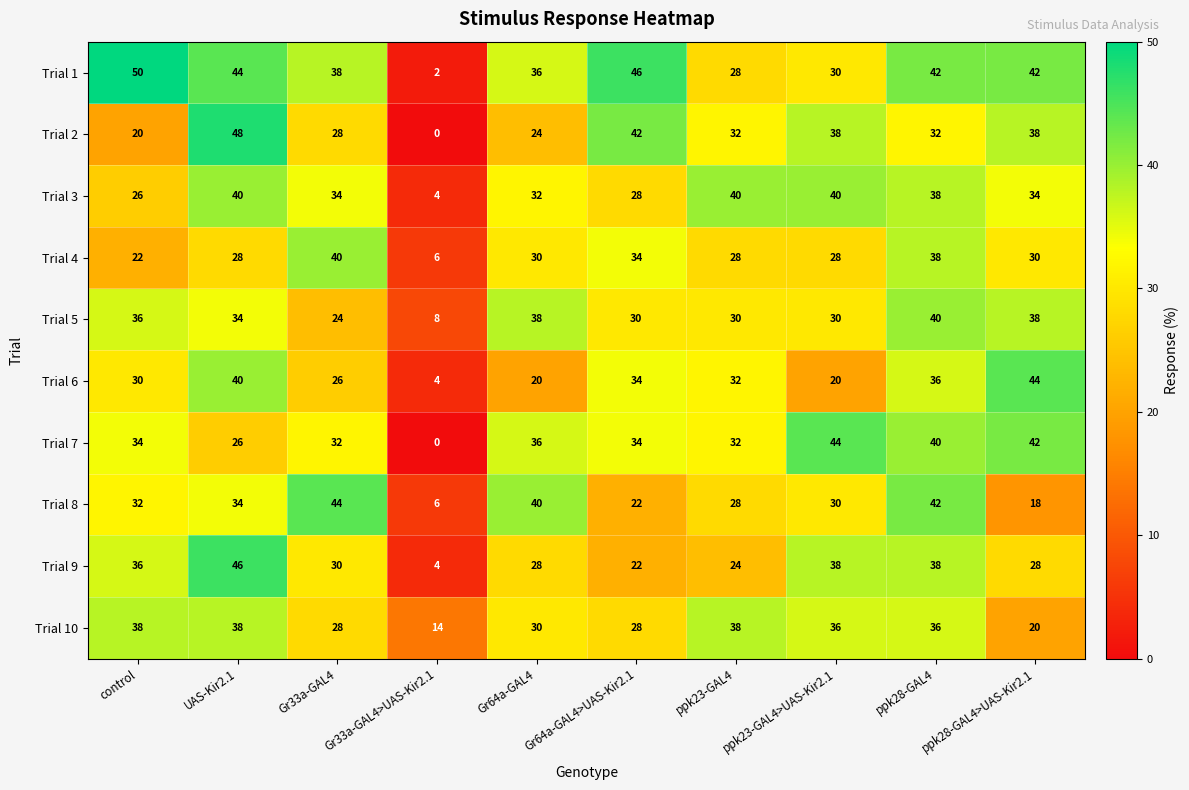

What is the total value across all series at UAS-Kir2.1?

378